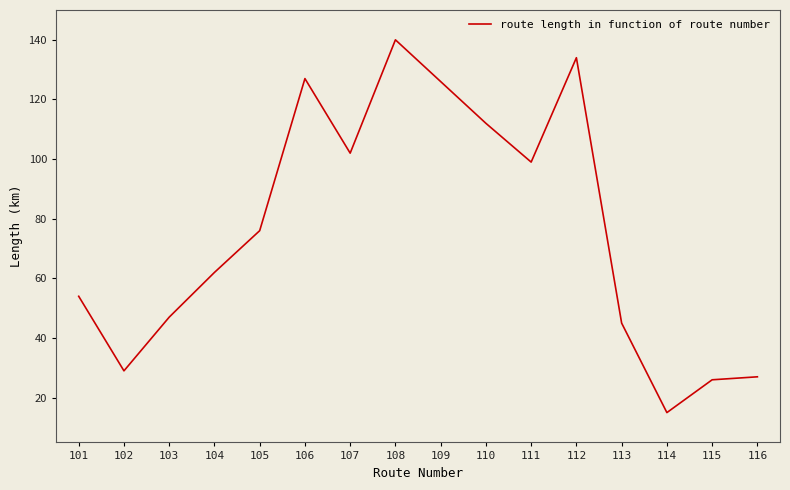

What is the minimum value shown in the chart?

15